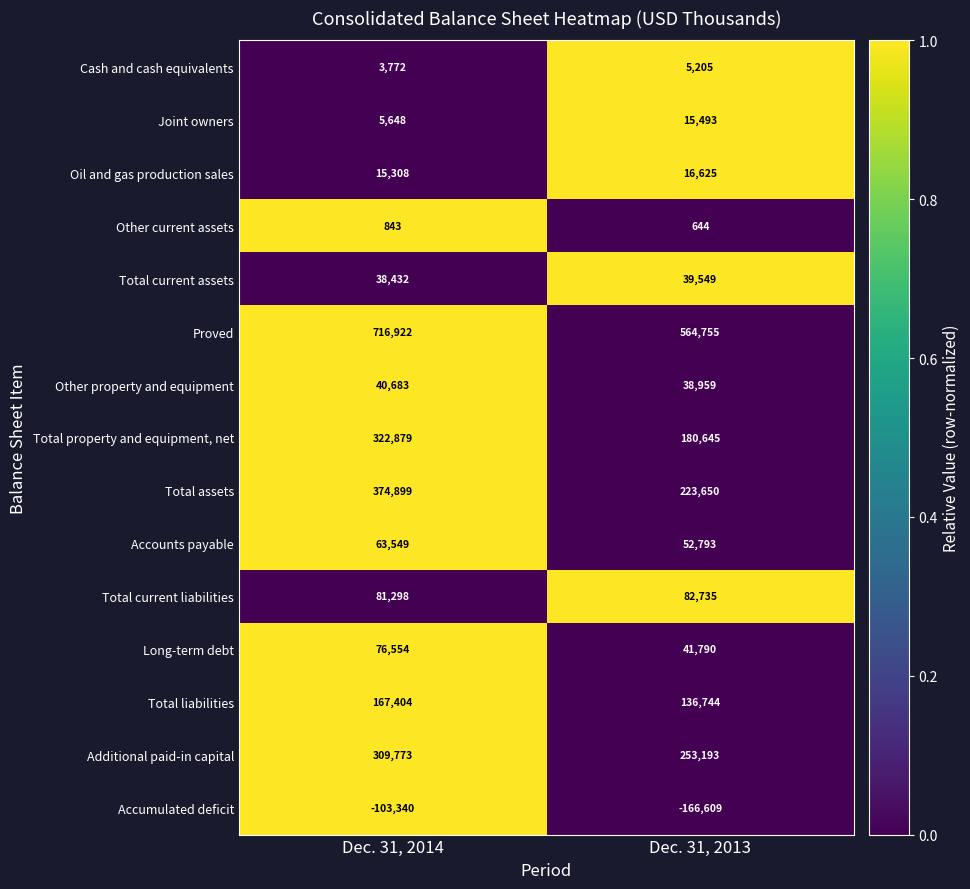

Rank the series by their maximum value, from lowest to highest.

Accumulated deficit, Other current assets, Cash and cash equivalents, Joint owners, Oil and gas production sales, Total current assets, Other property and equipment, Accounts payable, Long-term debt, Total current liabilities, Total liabilities, Additional paid-in capital, Total property and equipment, net, Total assets, Proved